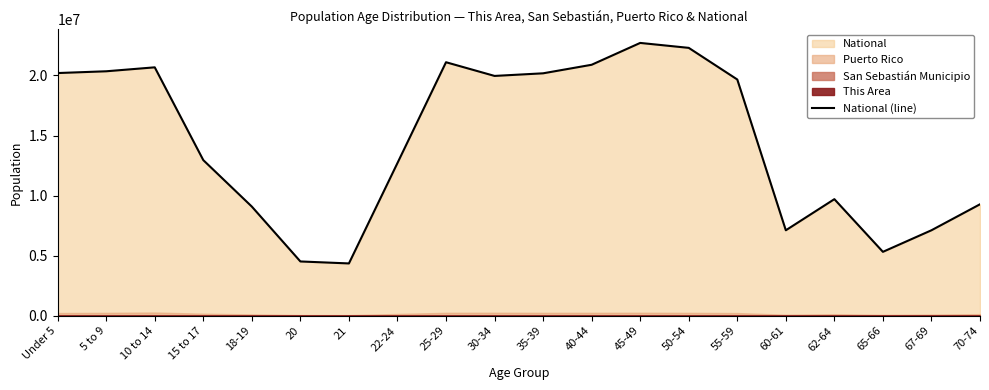

Reading left to right, transcribe all the data shown in this chart.

20201362	20348657	20677194	12954254	9086089	4519129	4354294	12712576	21101849	19962099	20179642	20890964	22708591	22298125	19664805	7113727	9704197	5319902	7115361	9278166